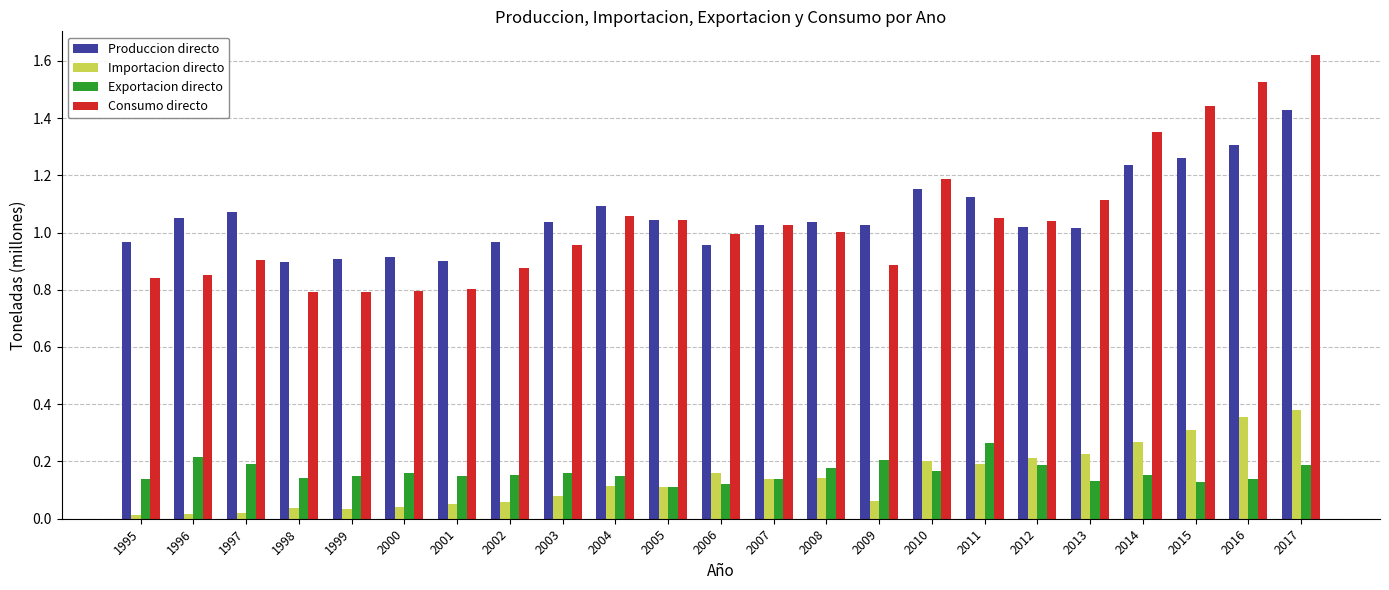

At which category is the sum across all series the highest?

2017